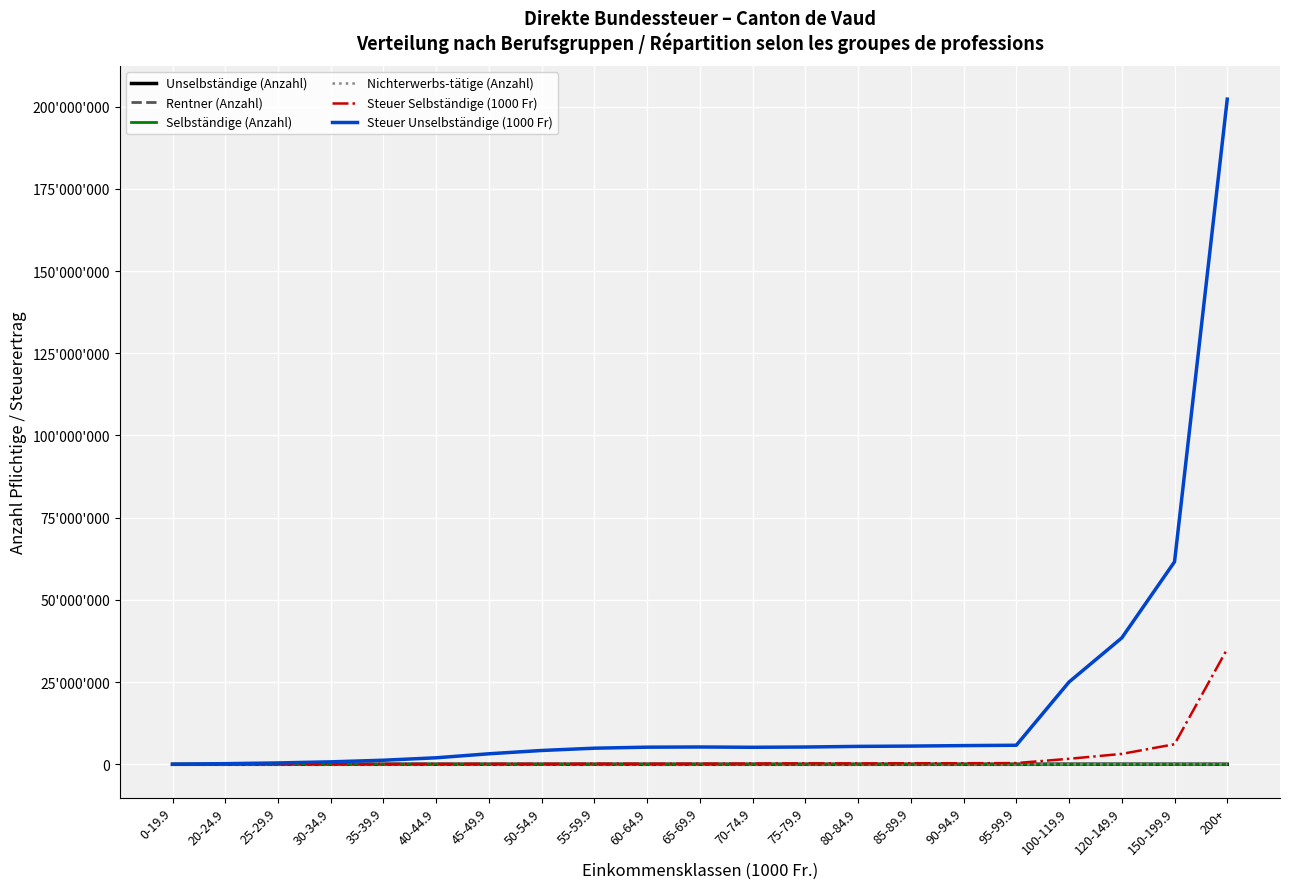

What is the total value across all series at 120-149.9?

41633978